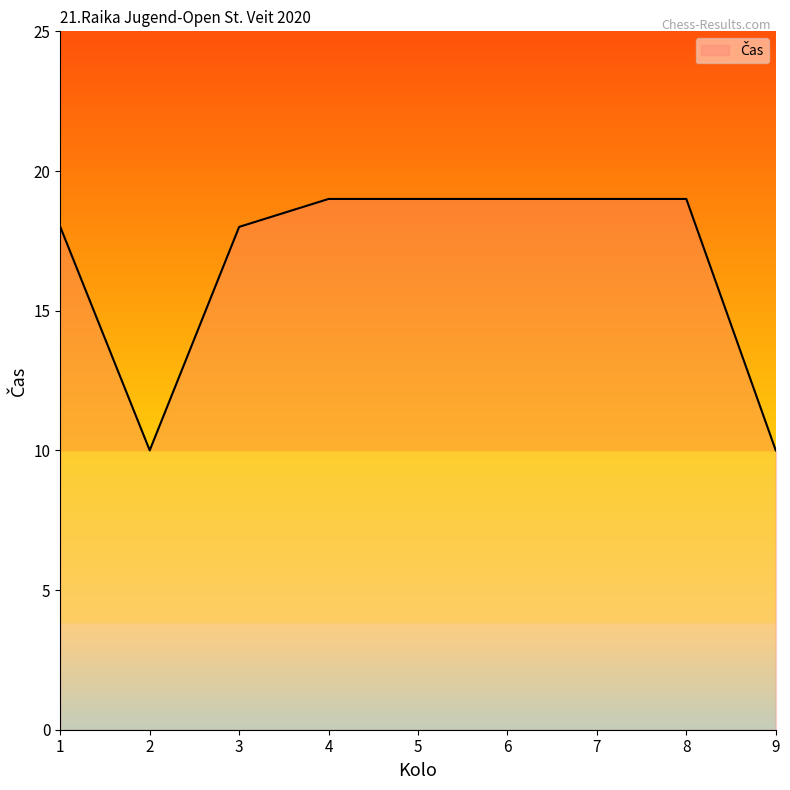

What is the change in value from 3 to 4?

+1